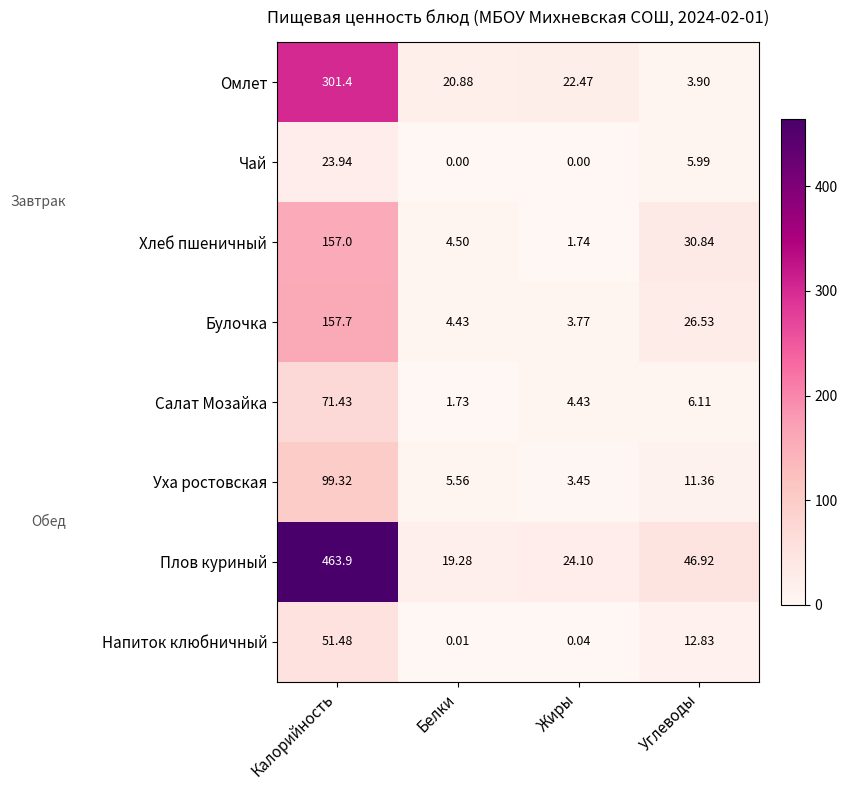

List the labels in order of Салат Мозайка value, smallest first.

Белки, Жиры, Углеводы, Калорийность